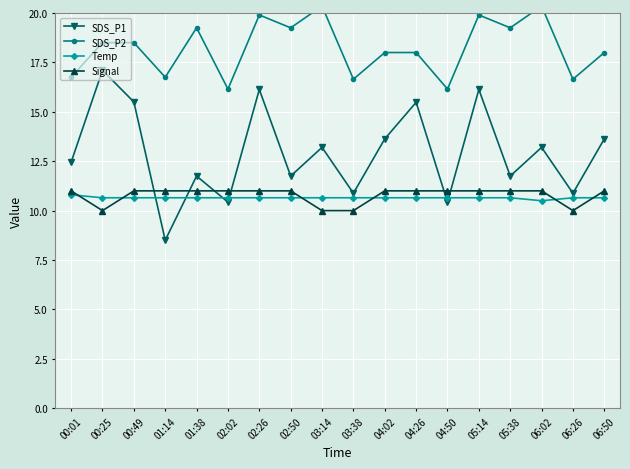

Which series has the widest spread of values?

SDS_P1